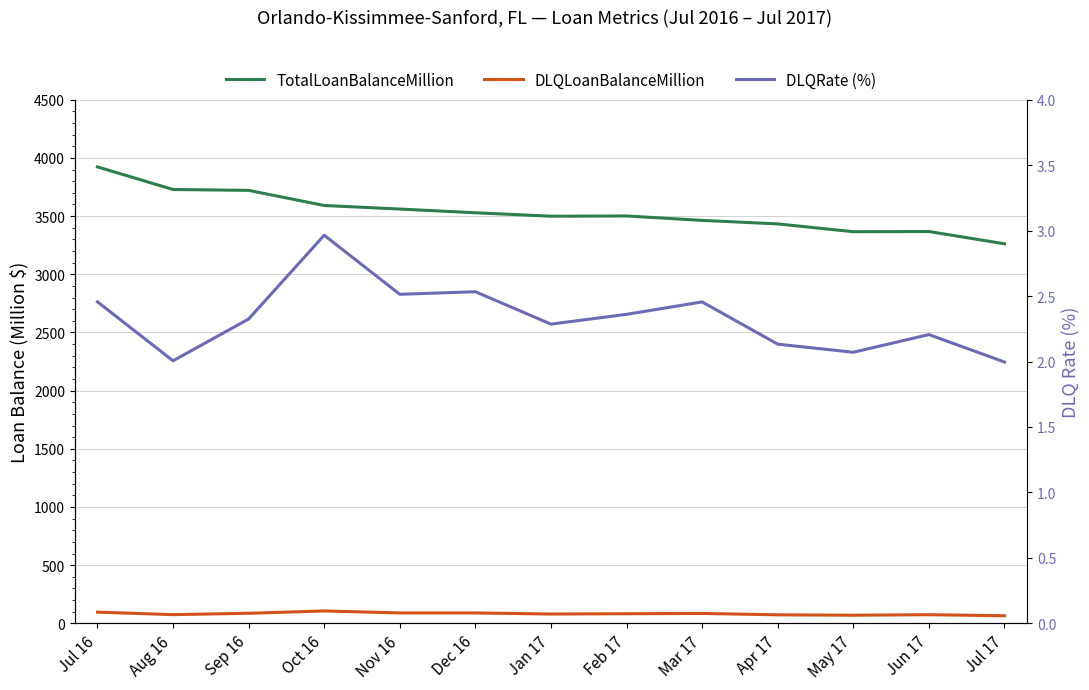

How many data points in DLQLoanBalanceMillion are above 82?

7